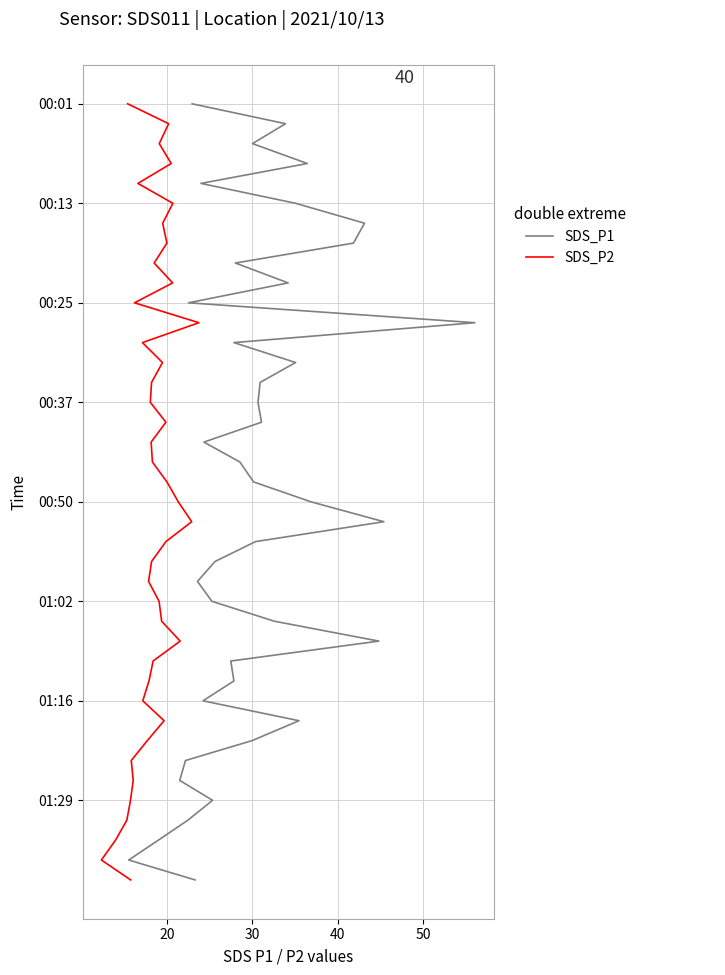

How many lines are shown in the chart?

2